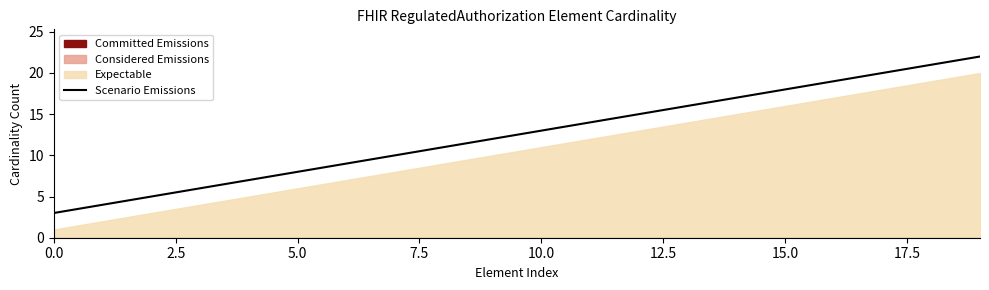

The Scenario Emissions series shows 8 at 5.0. True or false?

True